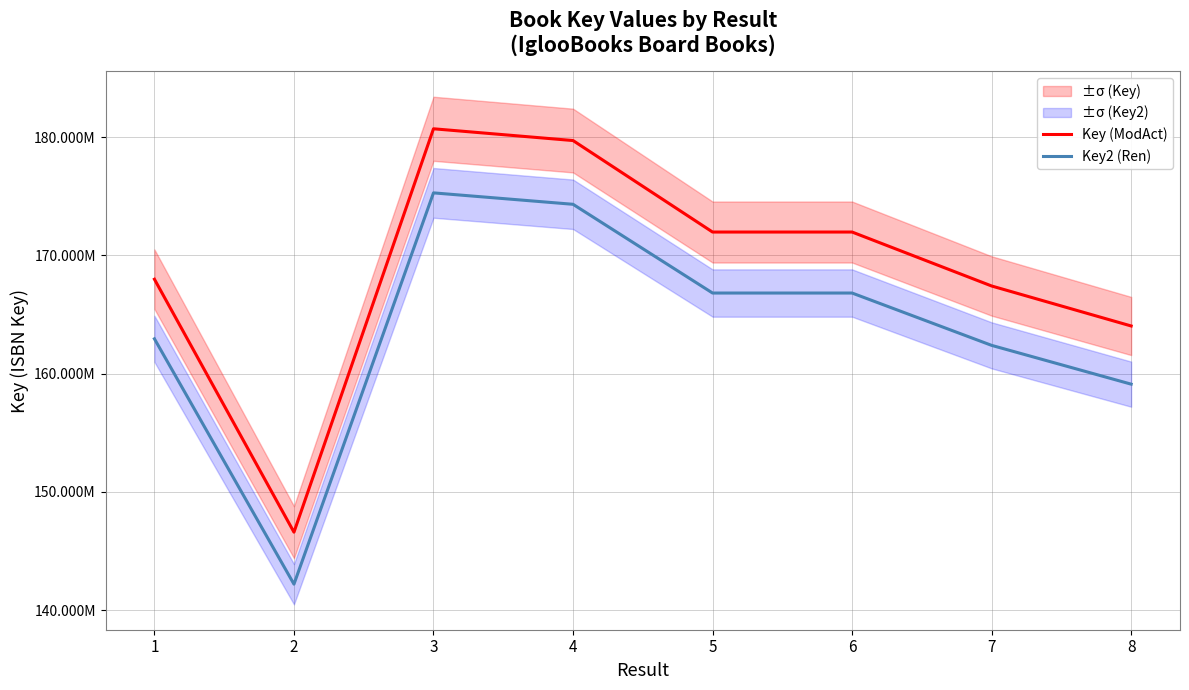

In Key (ModAct), how many points are higher than both neighbors (excluding endpoints)?

2